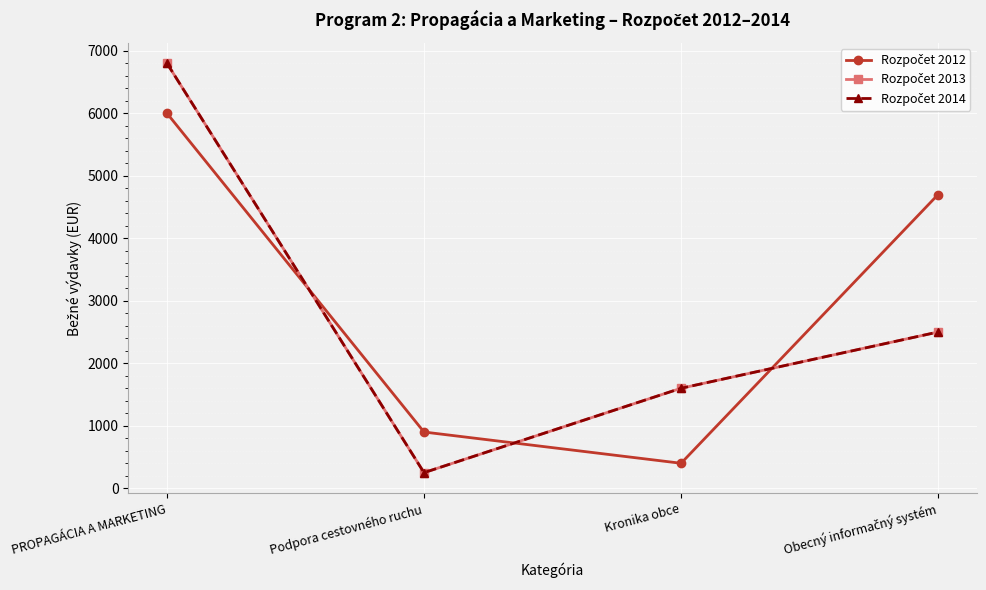

Where is Rozpočet 2014 nearest to the value 3525?

Obecný informačný systém